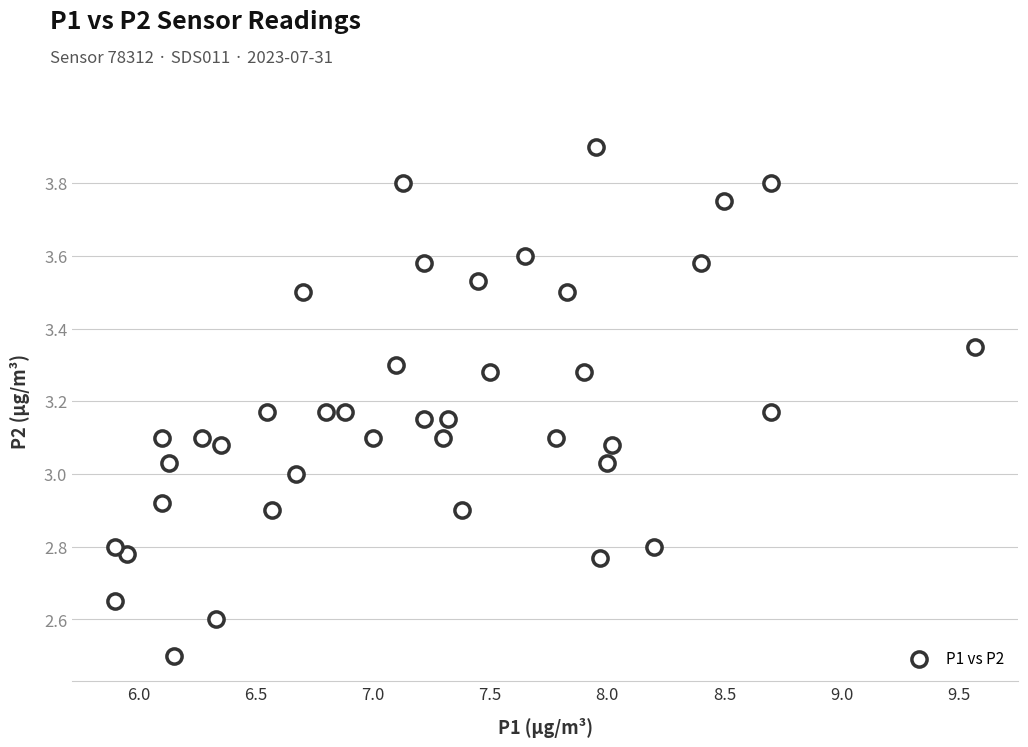

What is the range of X values (max minus min)?

3.7